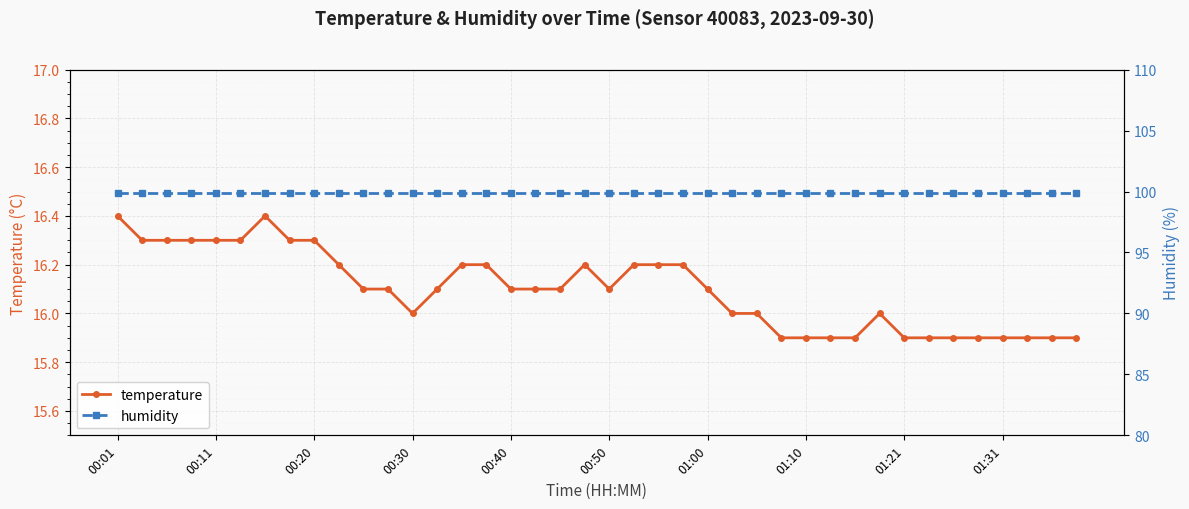

True or false: temperature has more than 2 interior local peaks.

True